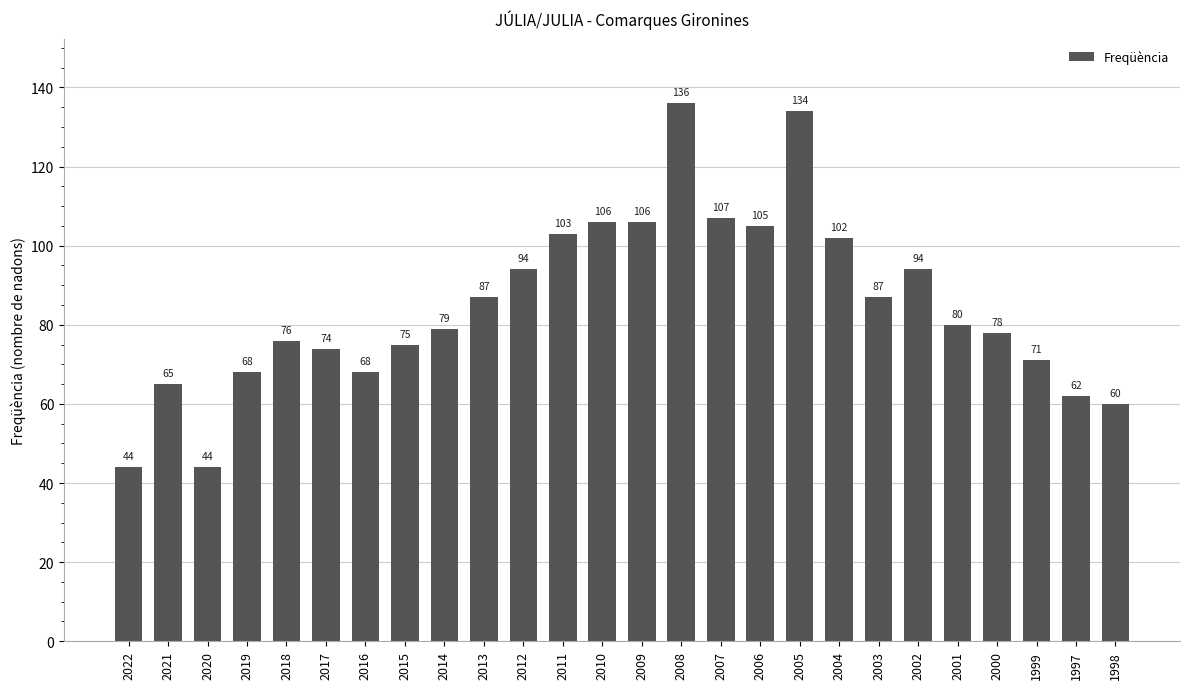

Does the chart contain any negative values?

No